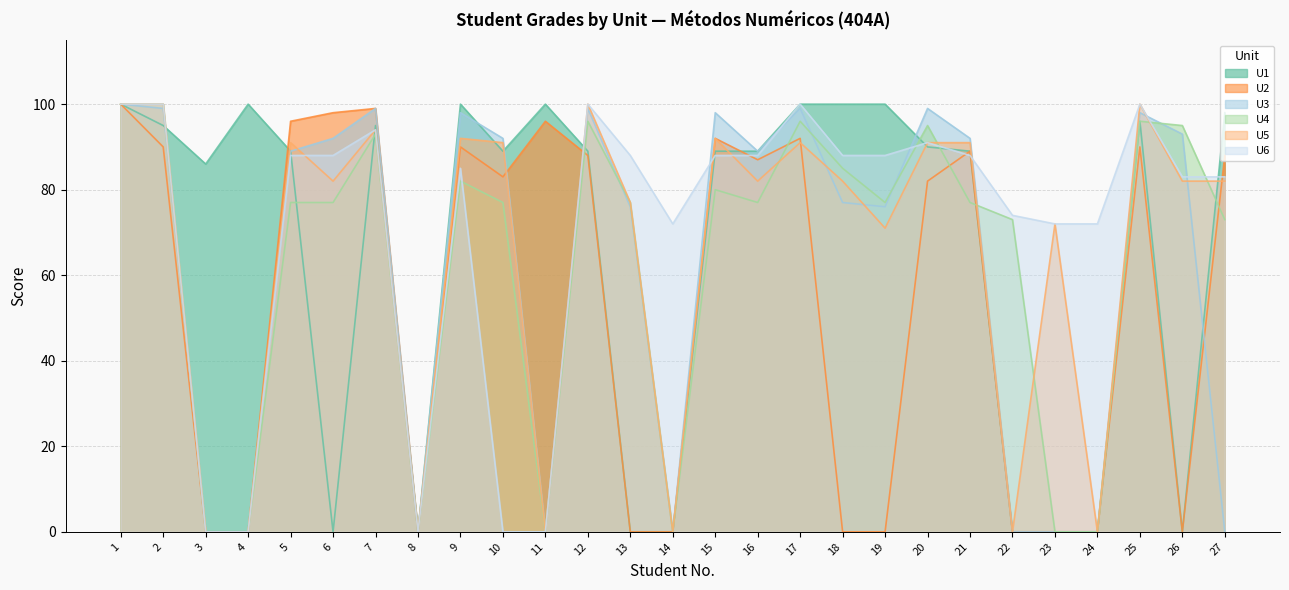

What is the approximate value of U4 at 10, to the nearest 50?

100